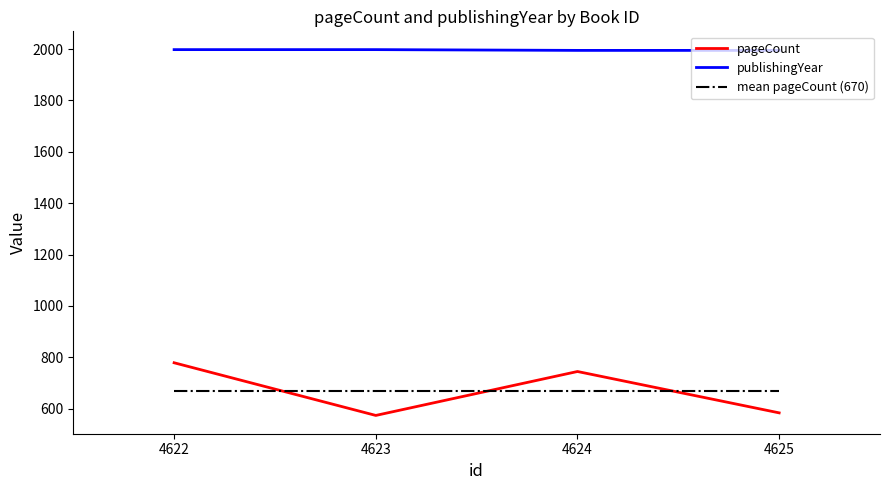

Read the pageCount value at 4624.

745.0